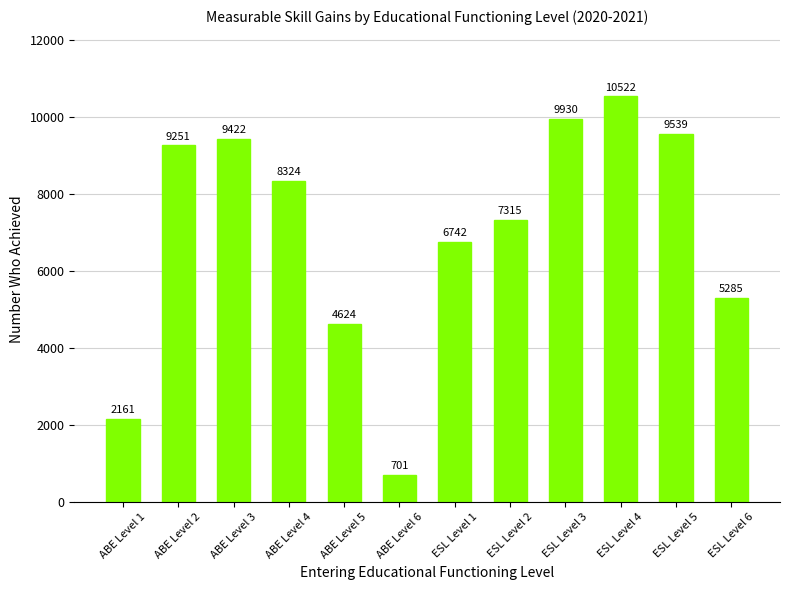

What is the average value?

6985